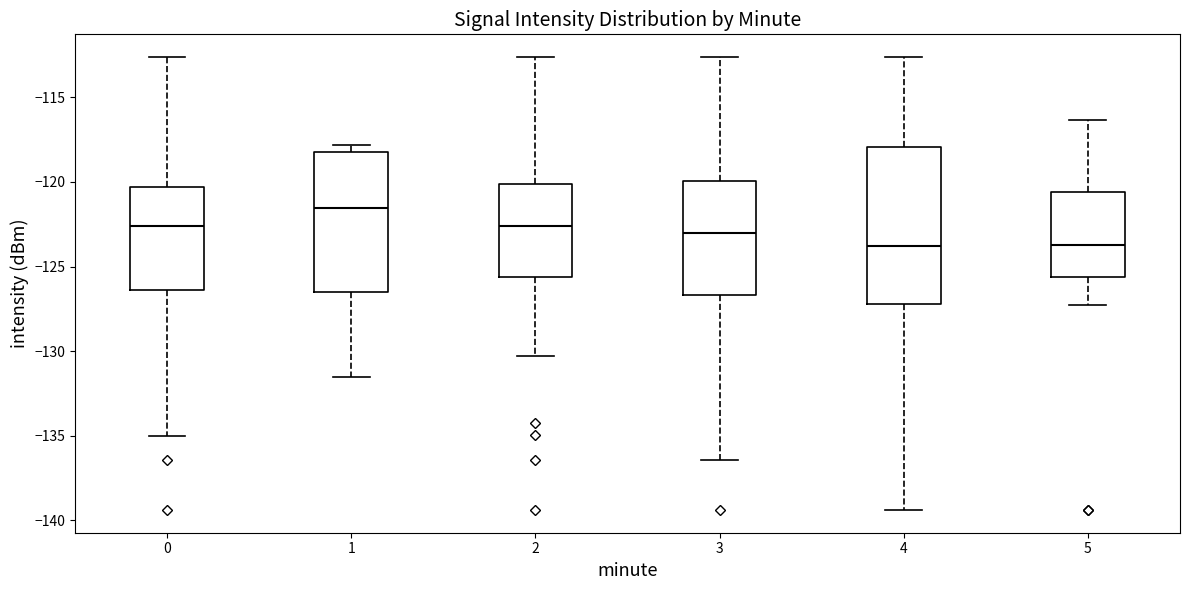

Reading left to right, read every box against the y-axis: the position of its median line, the range the box covers, and the ends of its whiskers. The values are not printed on the chart, so give them approximately, as read against the axis.

0: median -122.5, box -126.5 to -120.5, whiskers -135.0 to -112.5
1: median -121.5, box -126.5 to -118.0, whiskers -131.5 to -118.0 (just above the box's upper edge)
2: median -122.5, box -125.5 to -120.0, whiskers -130.5 to -112.5
3: median -123.0, box -126.5 to -120.0, whiskers -136.5 to -112.5
4: median -124.0, box -127.0 to -118.0, whiskers -139.5 to -112.5
5: median -123.5, box -125.5 to -120.5, whiskers -127.5 to -116.5